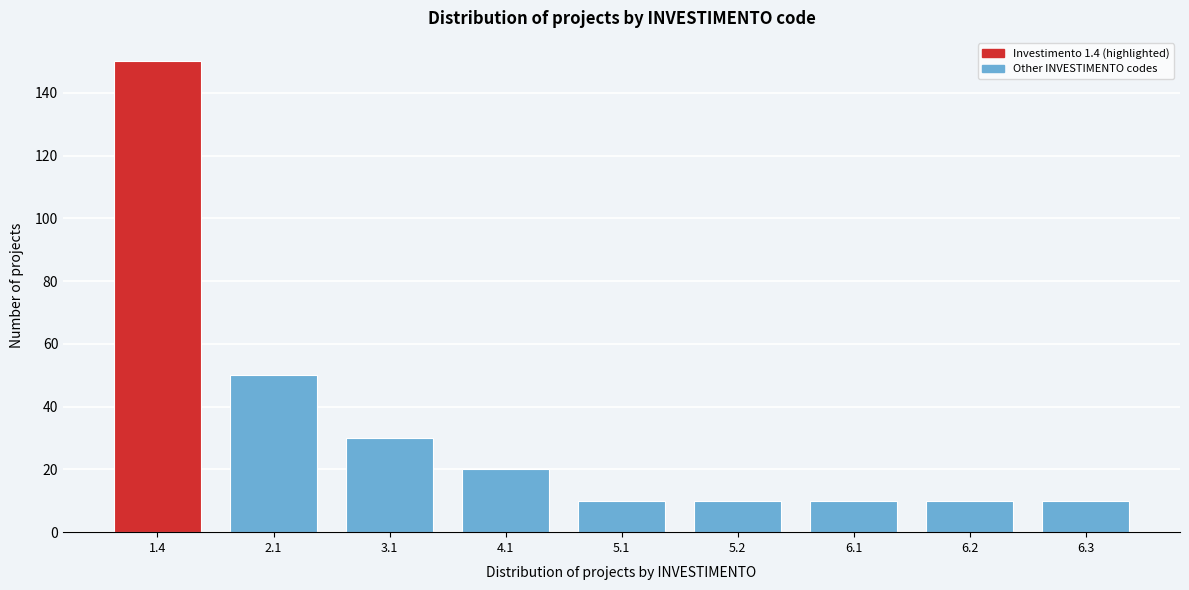

Reading right to left, what are all the values shown in this chart?

6.3=10	6.2=10	6.1=10	5.2=10	5.1=10	4.1=20	3.1=30	2.1=50	1.4=150